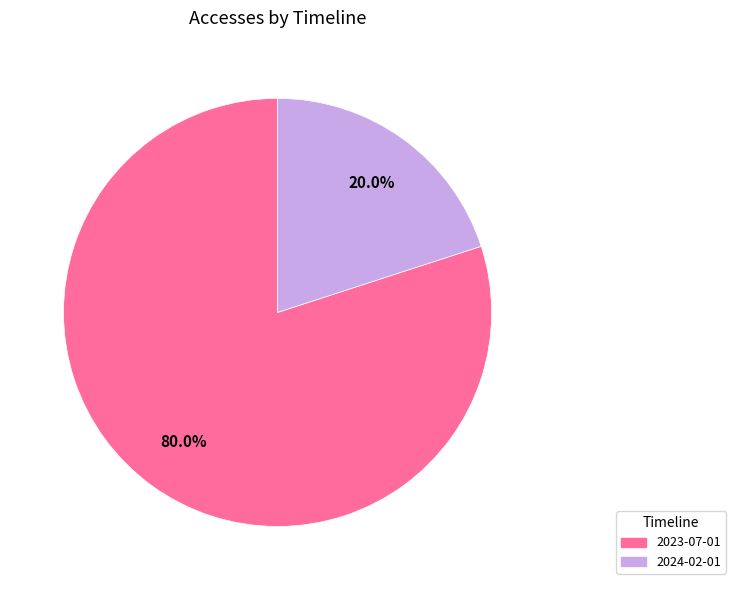

Does 2024-02-01 represent more than half of the total?

No